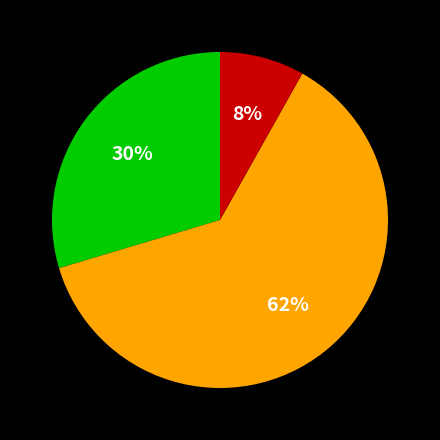

Is there a majority slice in this chart?

Yes